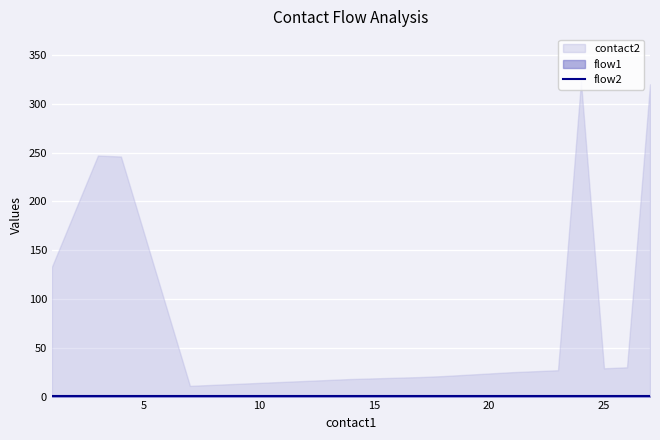

Which has a higher value, 21 or 3?

3